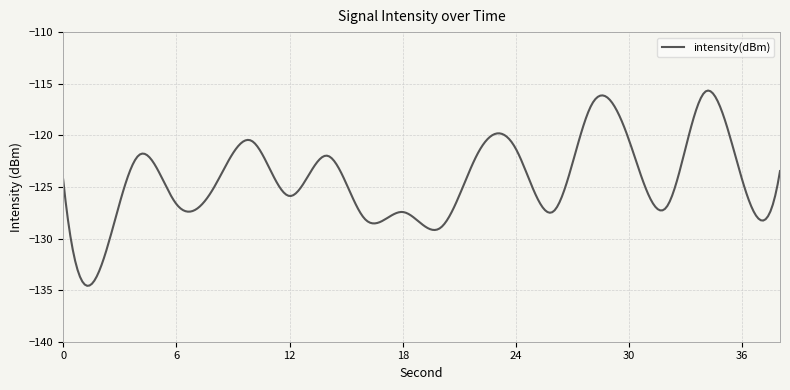

What is the difference between the maximum and minimum values?

18.9